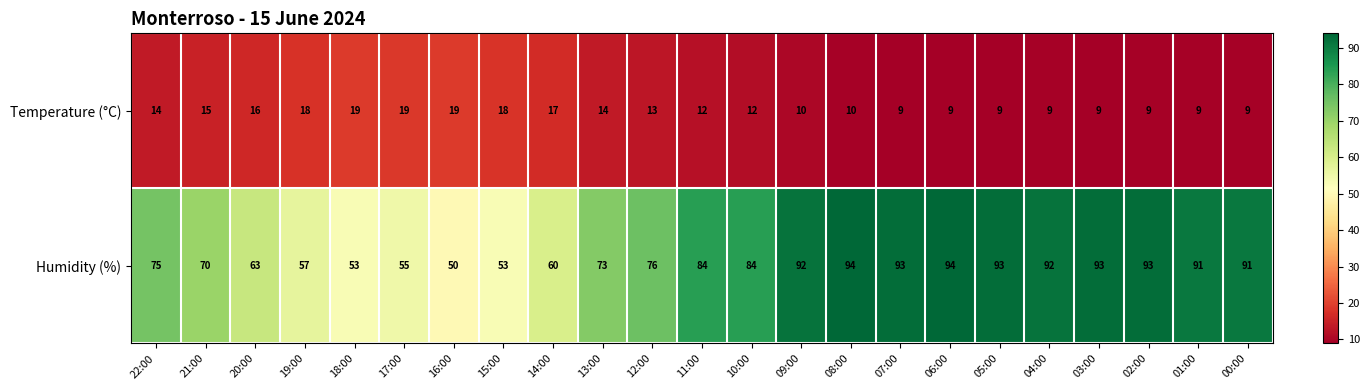

At which category is the sum across all series the highest?

08:00